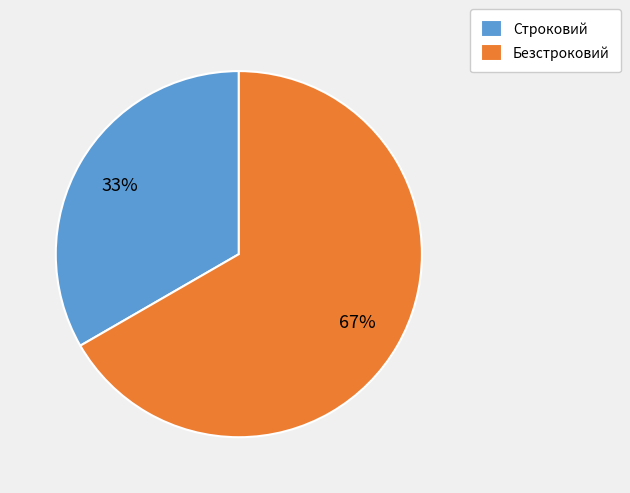

Which slice is the smallest?

Строковий